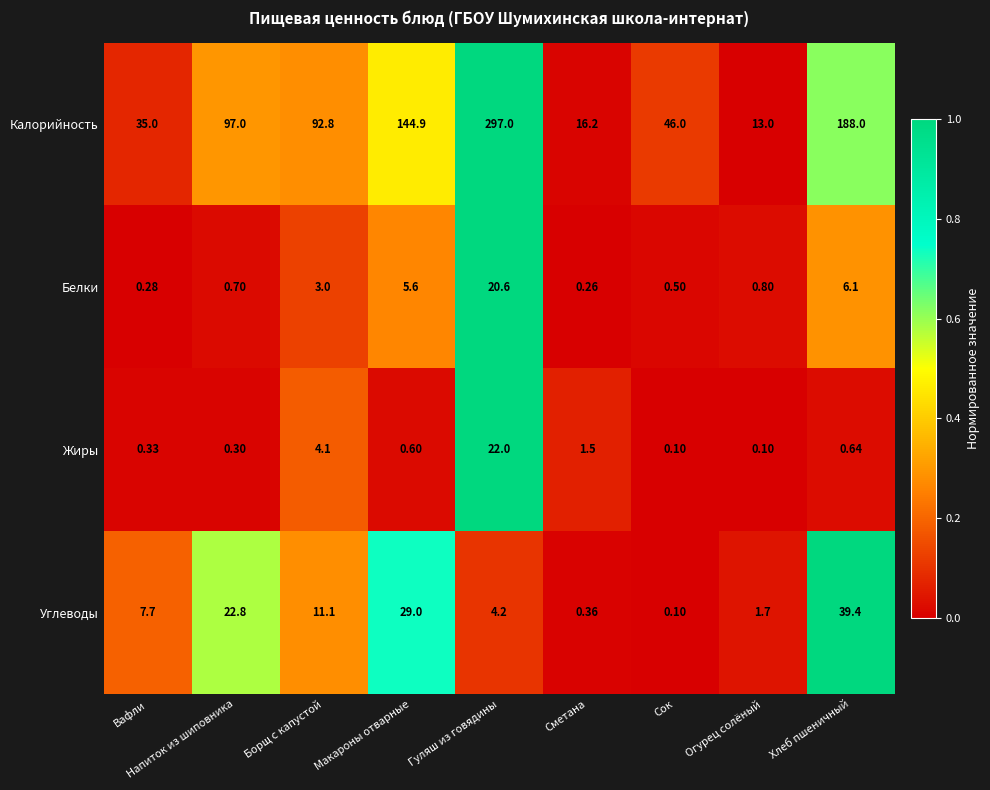

Where does the Углеводы series first go above 7?

Вафли